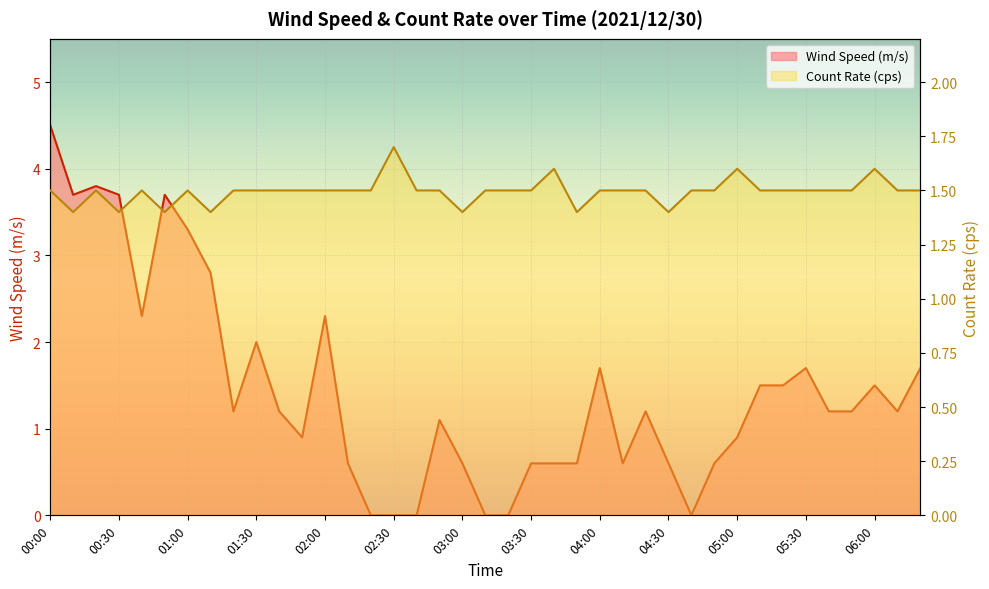

Which category has the lowest value in the Count Rate (cps) series?

00:10